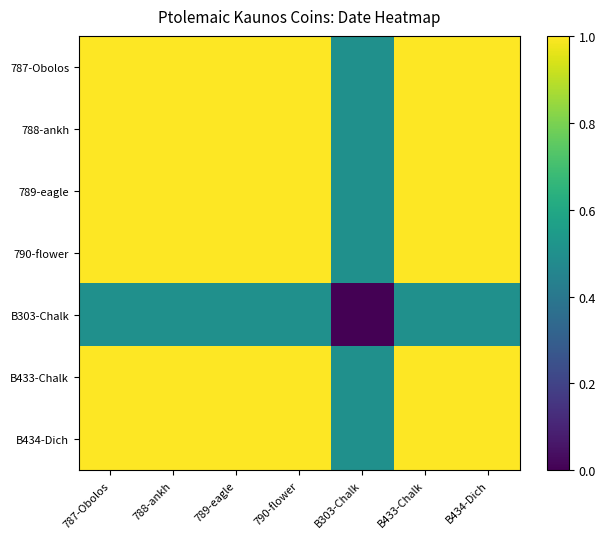

Reading left to right, list all the values displayed in this chart.

787-Obolos: 787-Obolos=1.0	788-ankh=1.0	789-eagle=1.0	790-flower=1.0	B303-Chalk=0.5	B433-Chalk=1.0	B434-Dich=1.0
788-ankh: 787-Obolos=1.0	788-ankh=1.0	789-eagle=1.0	790-flower=1.0	B303-Chalk=0.5	B433-Chalk=1.0	B434-Dich=1.0
789-eagle: 787-Obolos=1.0	788-ankh=1.0	789-eagle=1.0	790-flower=1.0	B303-Chalk=0.5	B433-Chalk=1.0	B434-Dich=1.0
790-flower: 787-Obolos=1.0	788-ankh=1.0	789-eagle=1.0	790-flower=1.0	B303-Chalk=0.5	B433-Chalk=1.0	B434-Dich=1.0
B303-Chalk: 787-Obolos=0.5	788-ankh=0.5	789-eagle=0.5	790-flower=0.5	B303-Chalk=0.0	B433-Chalk=0.5	B434-Dich=0.5
B433-Chalk: 787-Obolos=1.0	788-ankh=1.0	789-eagle=1.0	790-flower=1.0	B303-Chalk=0.5	B433-Chalk=1.0	B434-Dich=1.0
B434-Dich: 787-Obolos=1.0	788-ankh=1.0	789-eagle=1.0	790-flower=1.0	B303-Chalk=0.5	B433-Chalk=1.0	B434-Dich=1.0